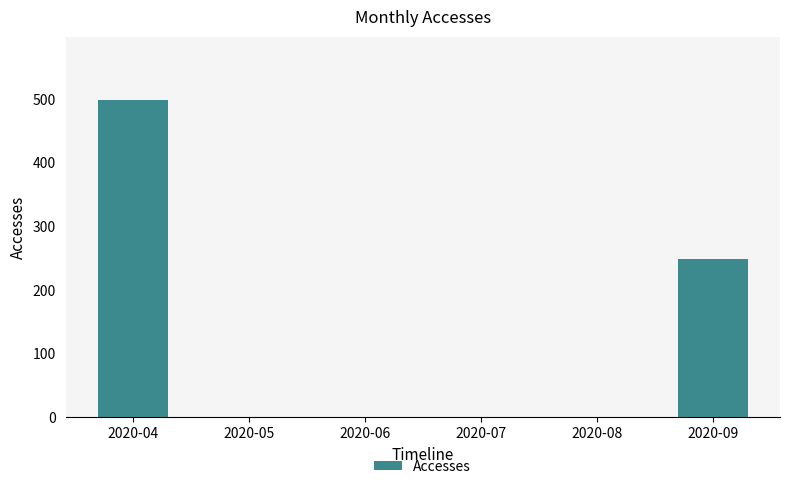

The value at 2020-09 is 249. True or false?

True